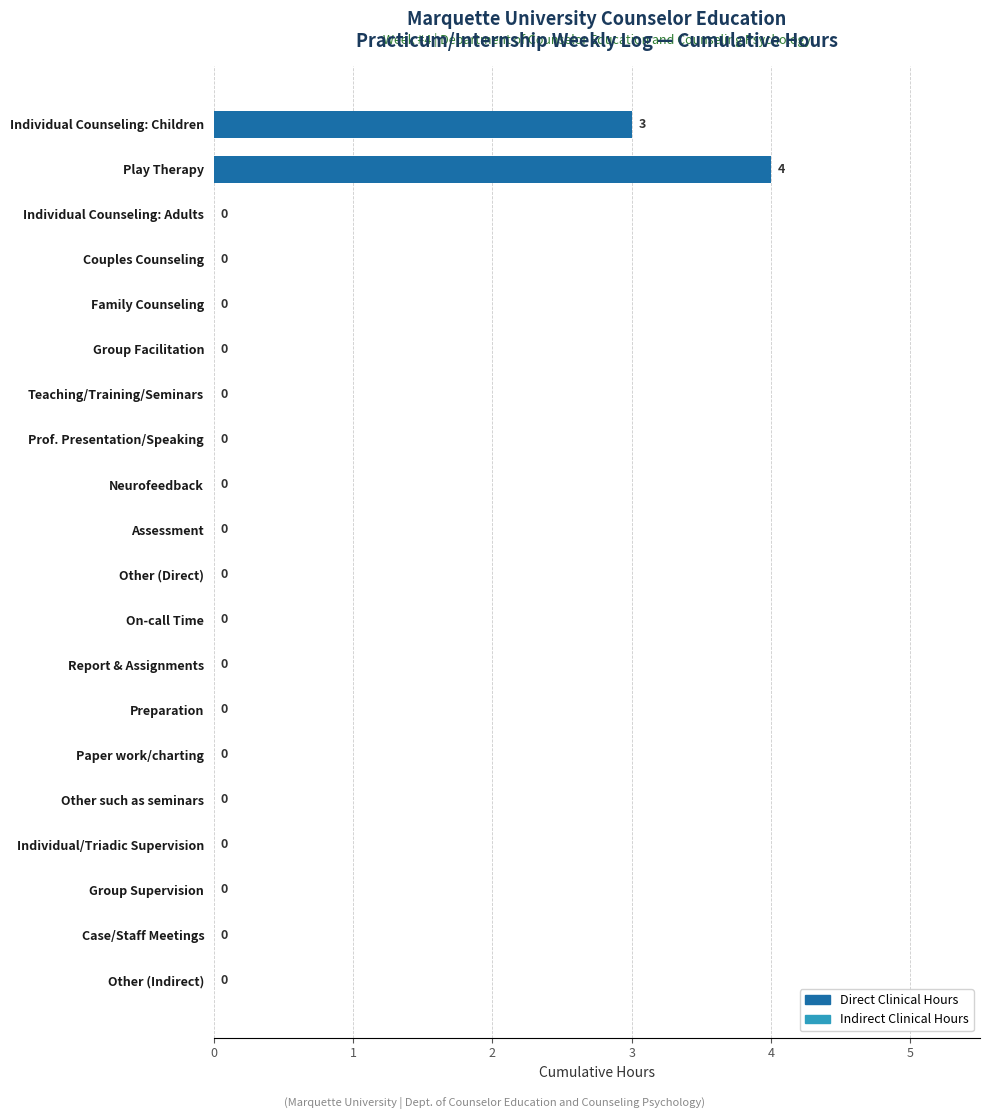

The value at Individual Counseling: Children is 2. True or false?

False